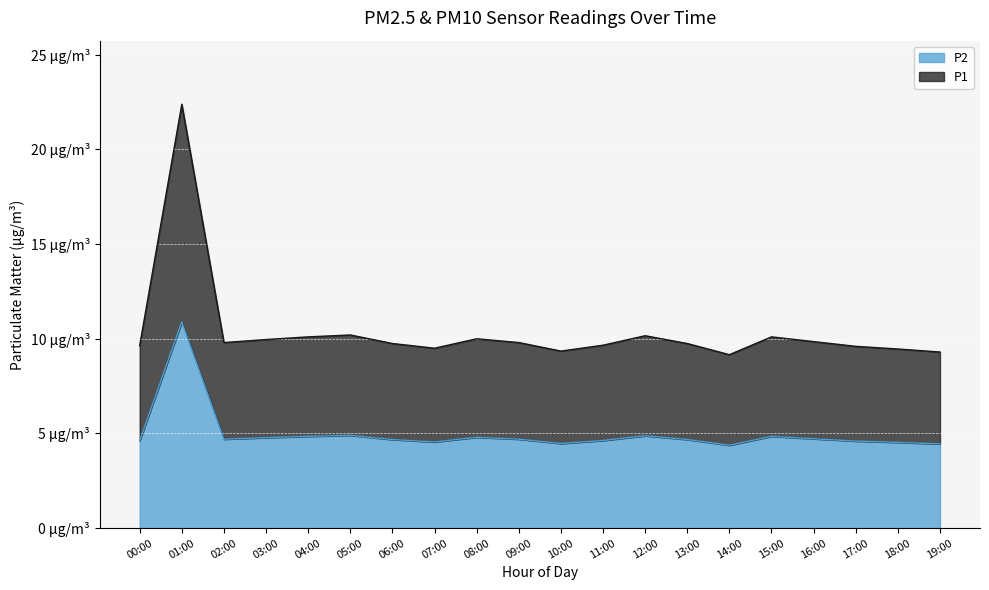

How many lines are shown in the chart?

2